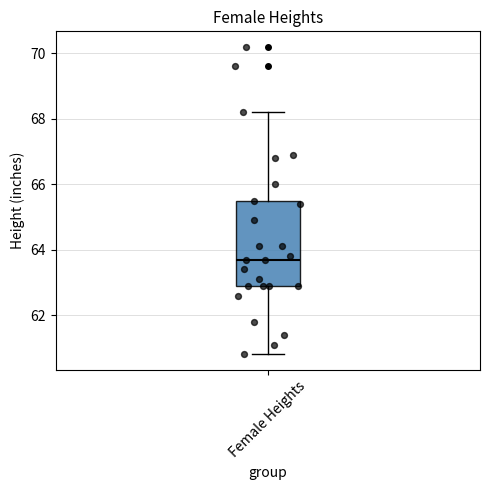

Read this box plot against the y-axis: the position of the median line, the range covered by the box, and the ends of both whiskers. The values are not printed on the chart, so give them approximately, as read against the axis.

median 63.8, box 63.0 to 65.6, whiskers 60.8 to 68.2